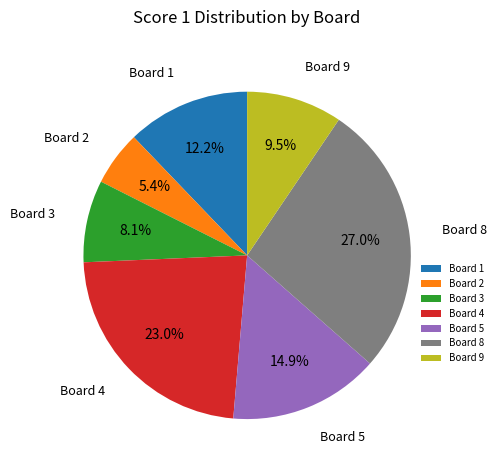

To the nearest percent, what percentage of the pie is Board 8?

27%